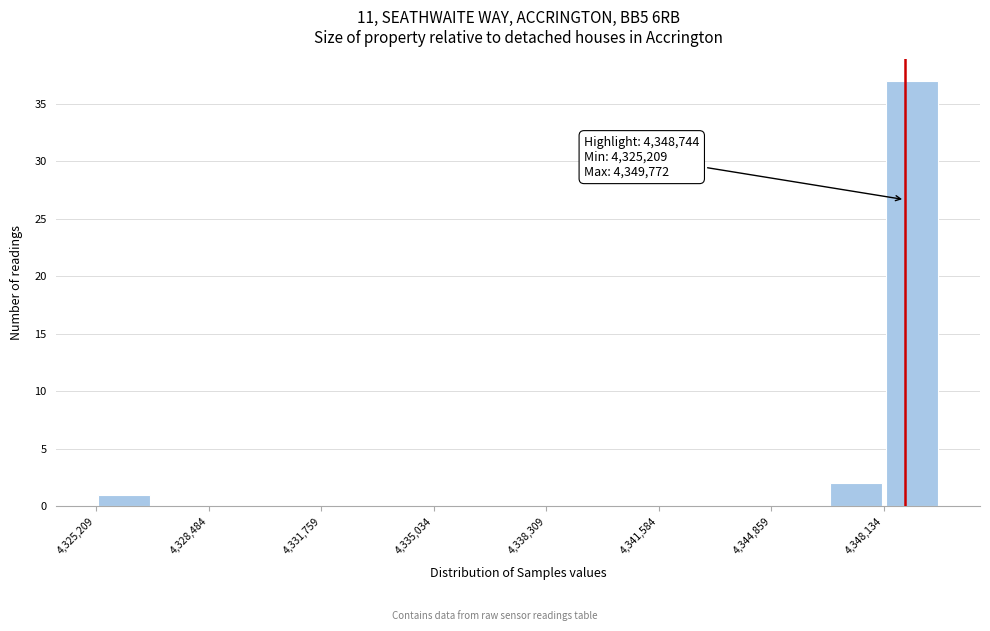

Around what value on the x-axis is the tallest bar? Give the approximate position of its centre, as read against the axis.

4349000